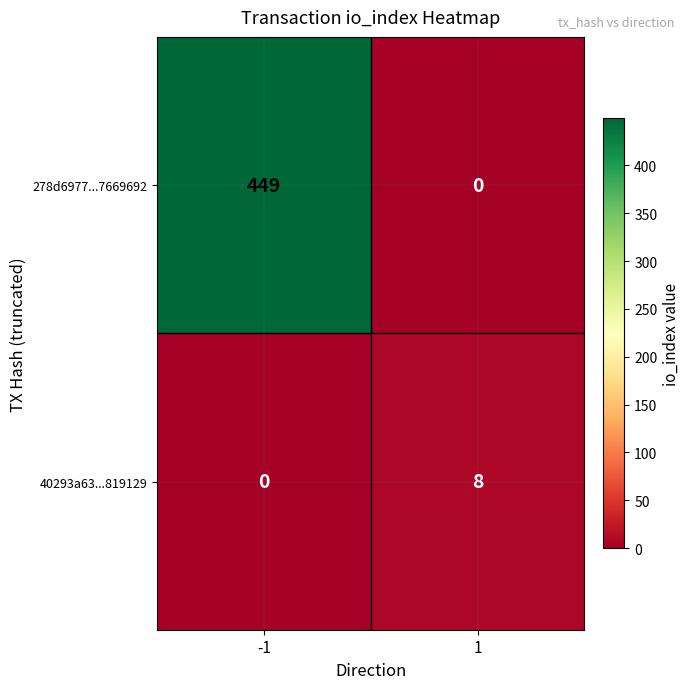

Which label corresponds to the largest value in the chart?

-1